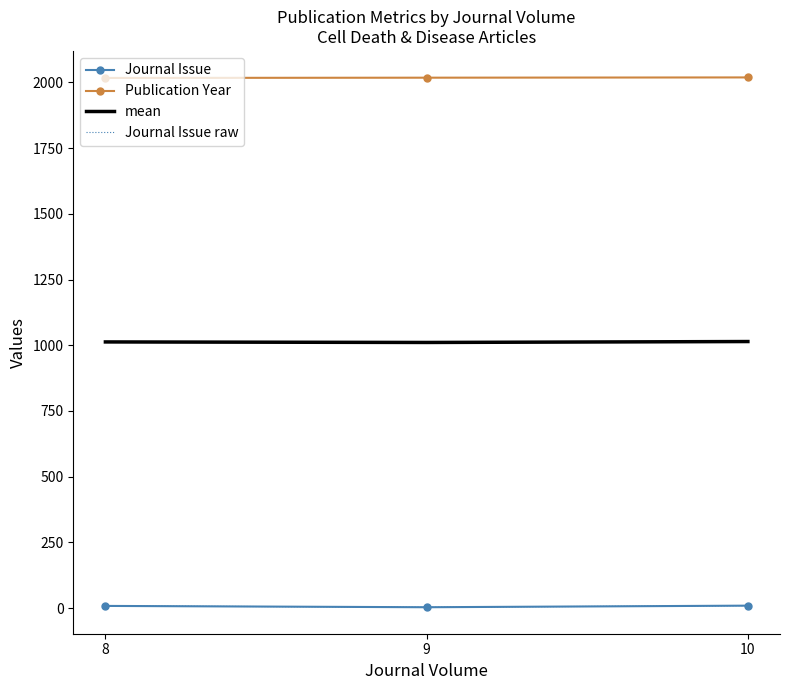

At 10, list the series in order from smallest to largest.

Journal Issue, Journal Issue raw, mean, Publication Year